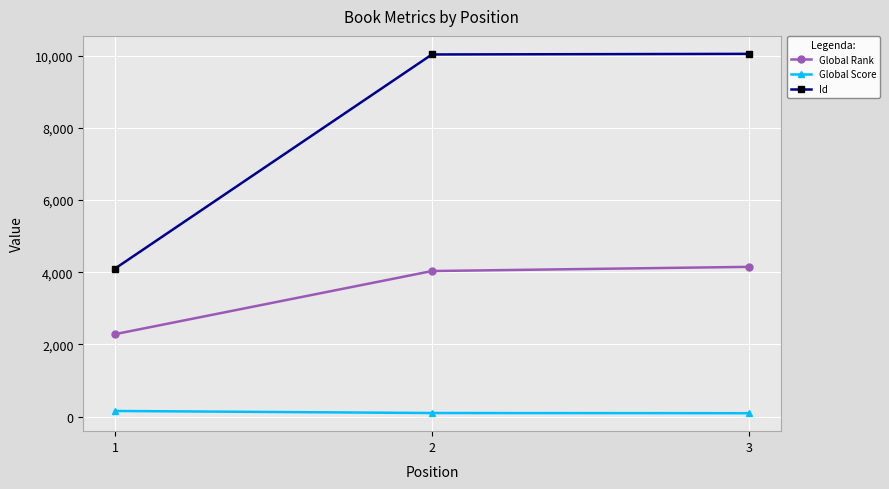

Rank the series by their maximum value, from lowest to highest.

Global Score, Global Rank, Id